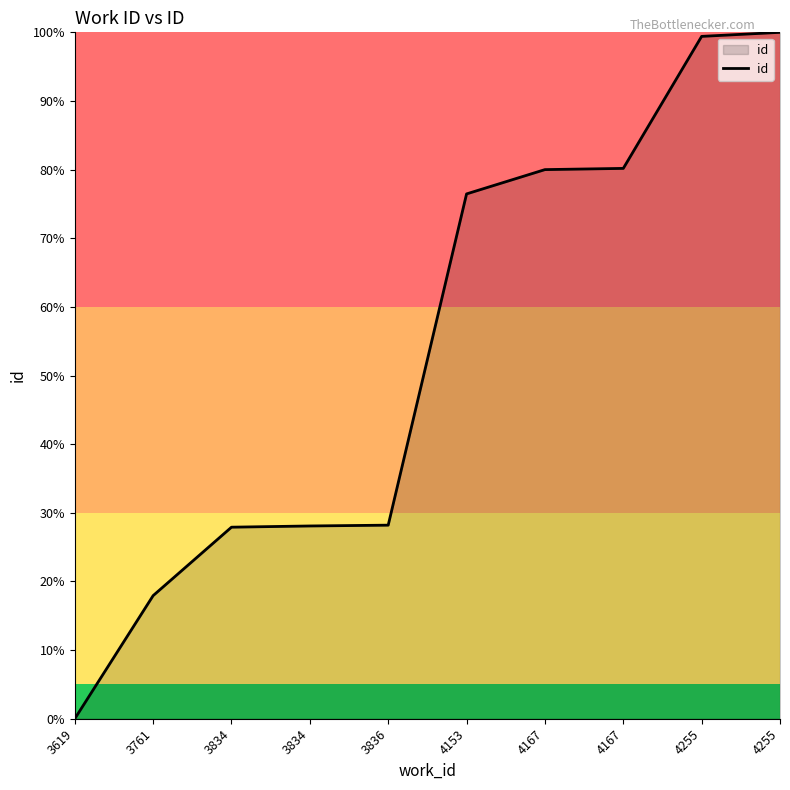

True or false: there are more than 2 points higher than both neighbors.

False